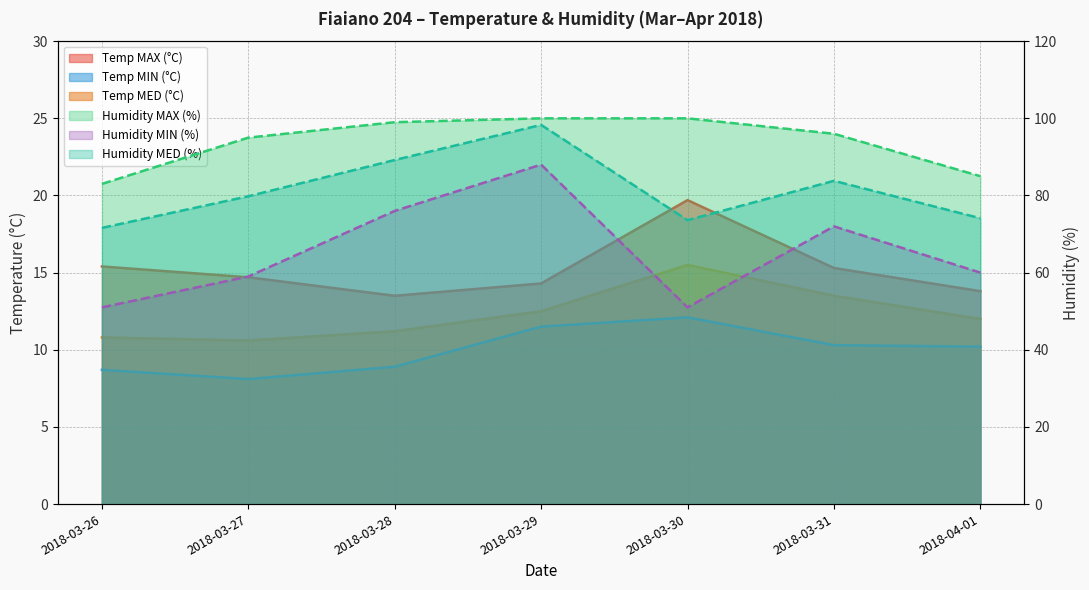

What is the average value of the Temp MAX (°C) series?

15.2